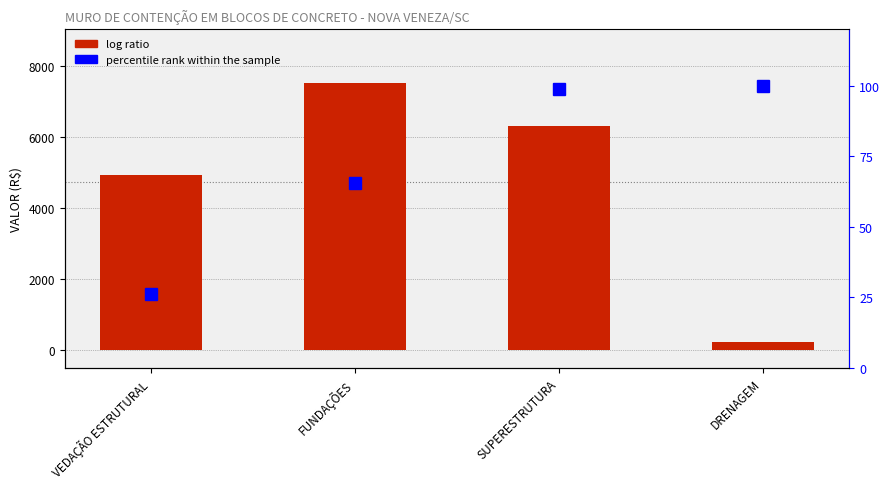

At which label does VALOR (R$) reach its minimum?

DRENAGEM